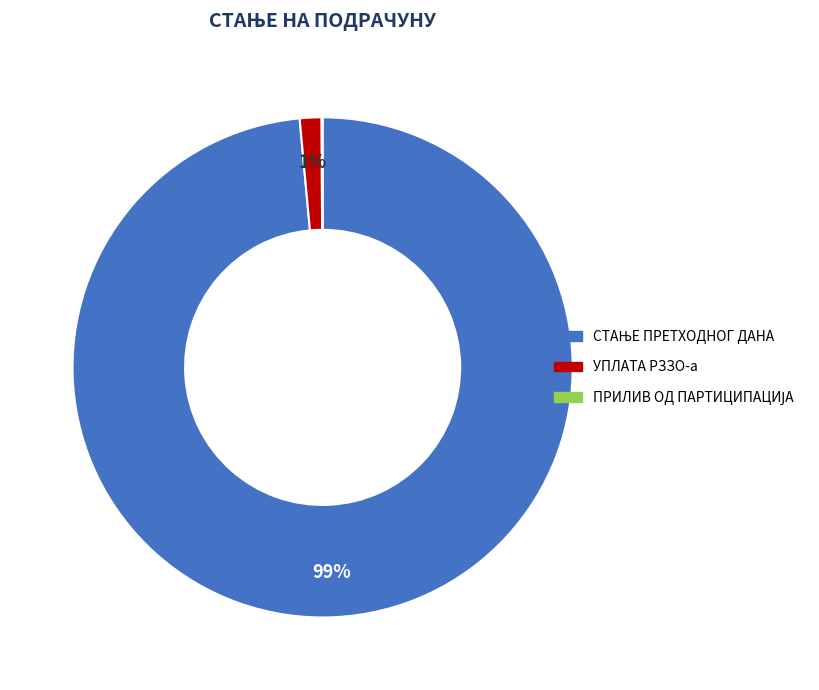

Does any single category account for the majority?

Yes